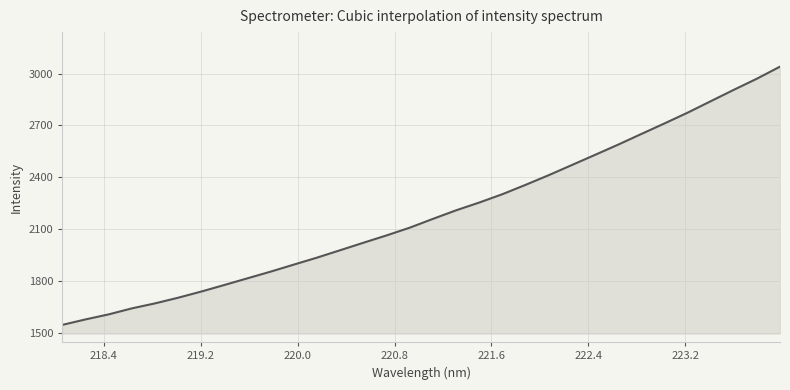

What is the minimum value shown in the chart?

1544.5